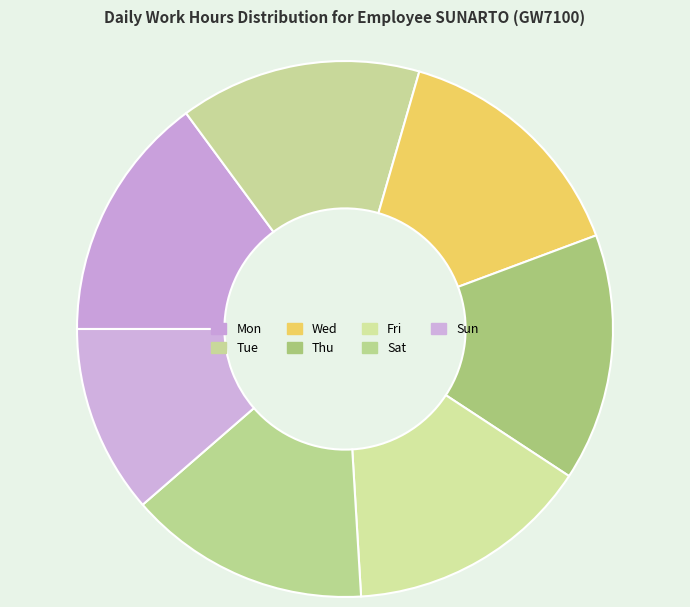

Is it true that Mon is 8% of the pie?

False